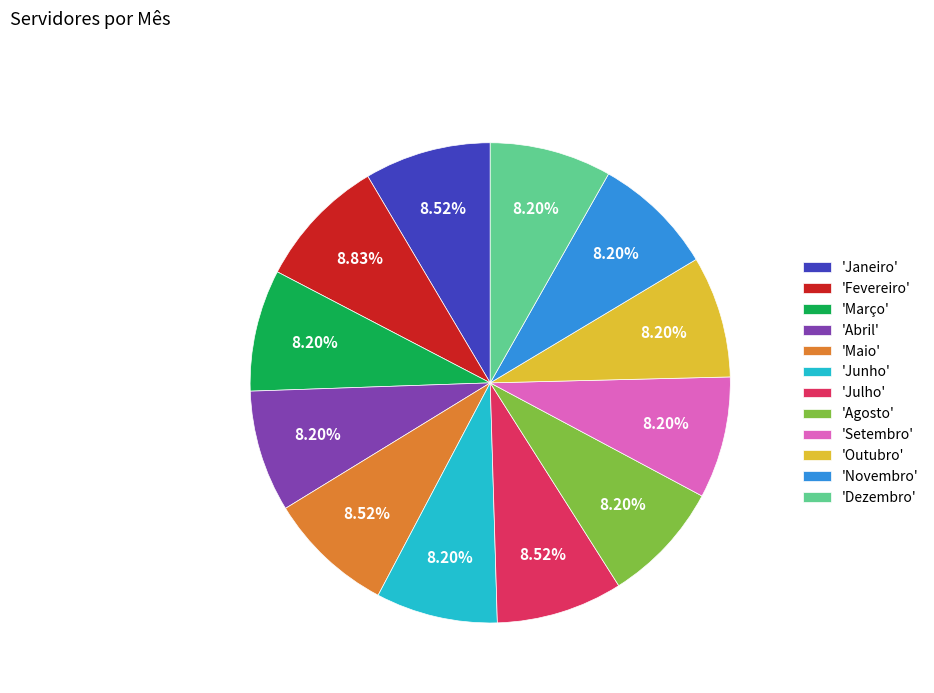

Do 'Julho' and 'Outubro' together represent more than half of the pie?

No